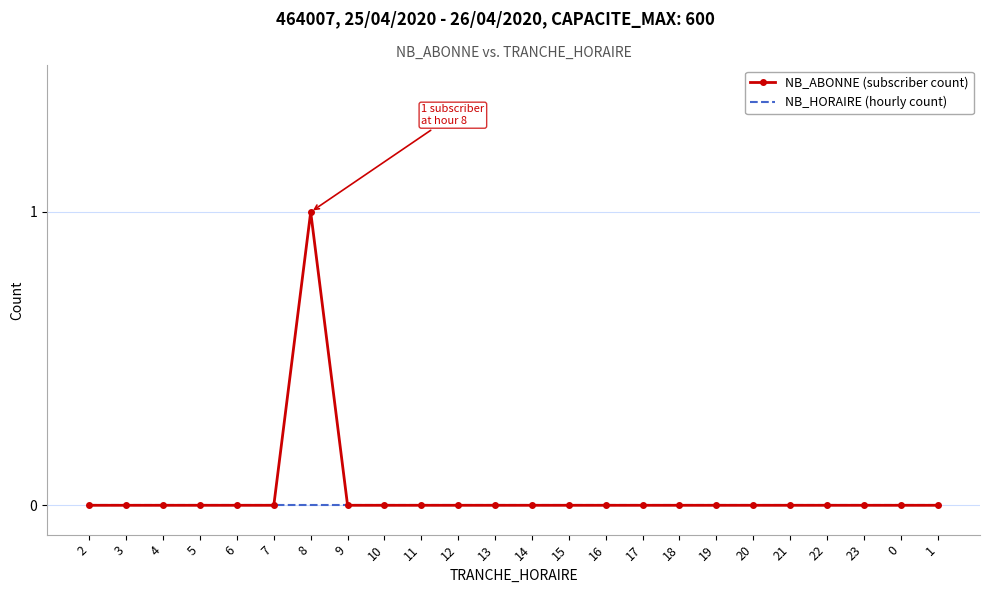

True or false: NB_ABONNE (subscriber count) has a value of 0 at 8.

False